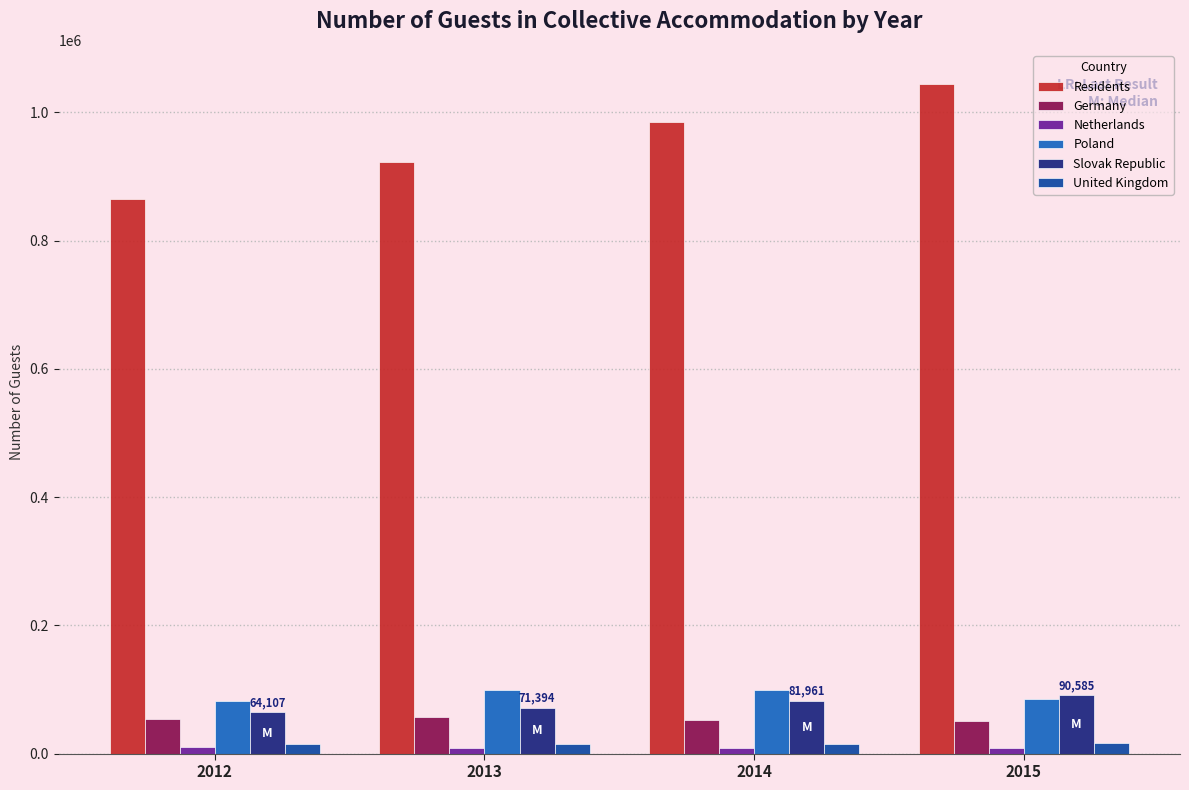

What is the maximum value shown in the chart?

1044564